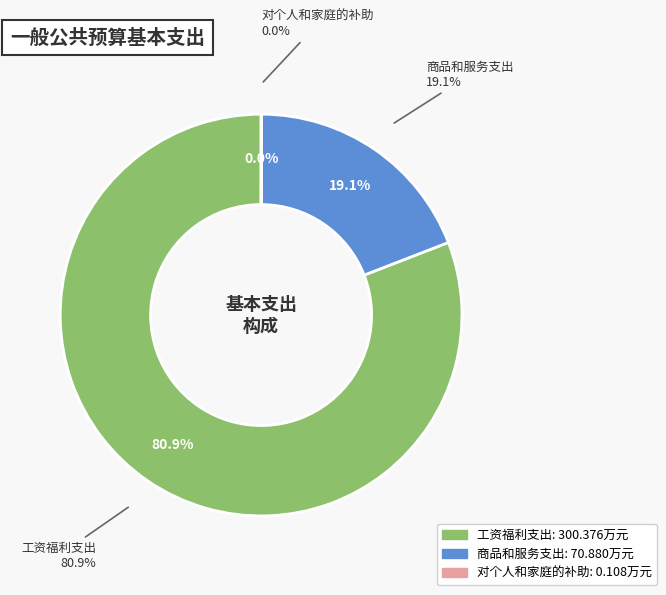

What percentage is NOT represented by 工资福利支出?

19.1%